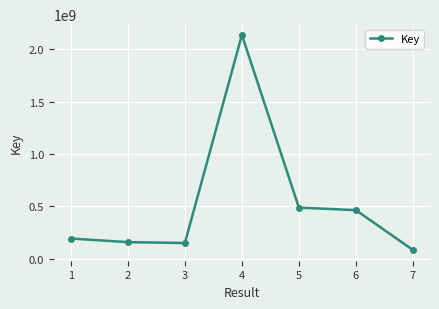

What is the value of the 4th point from the left?

2137640358